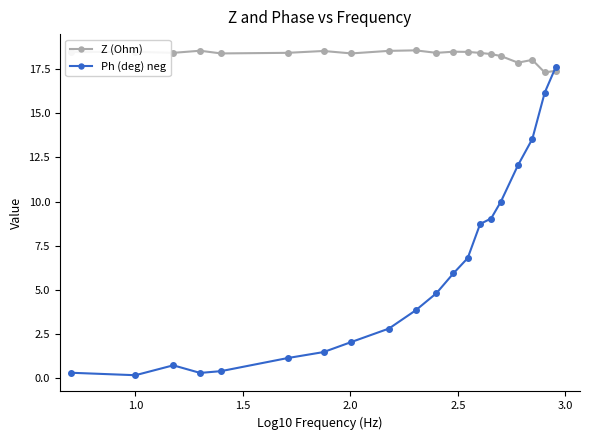

Which series has the largest range (max minus min)?

Ph (deg) neg